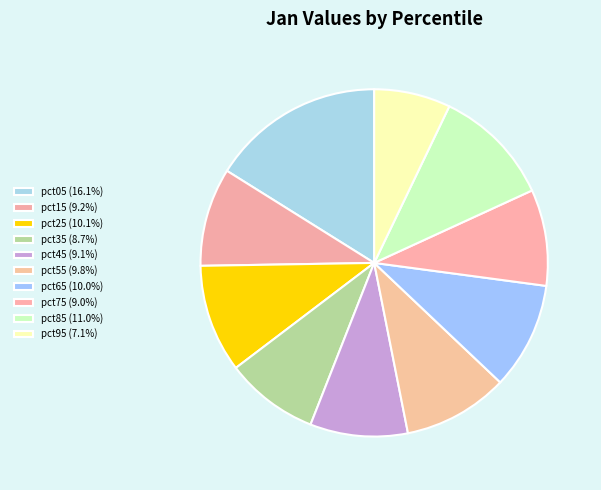

Is pct55 the majority of the pie?

No